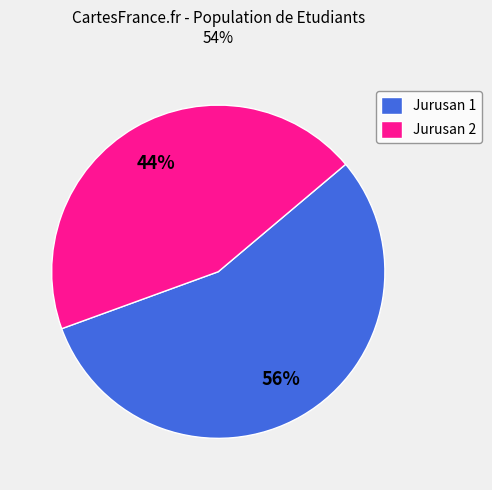

Does Jurusan 2 account for over 50% of the chart?

No